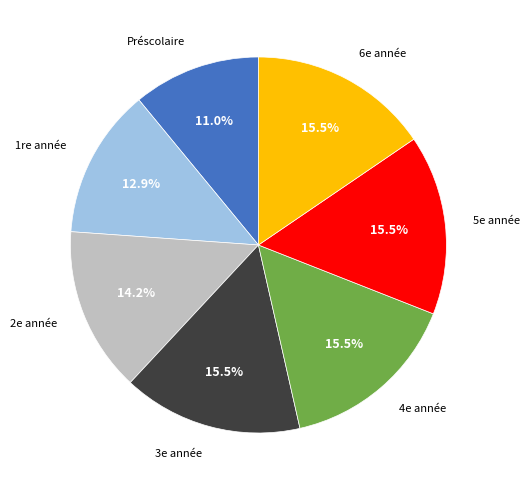

Is there any slice that represents more than half of the pie?

No